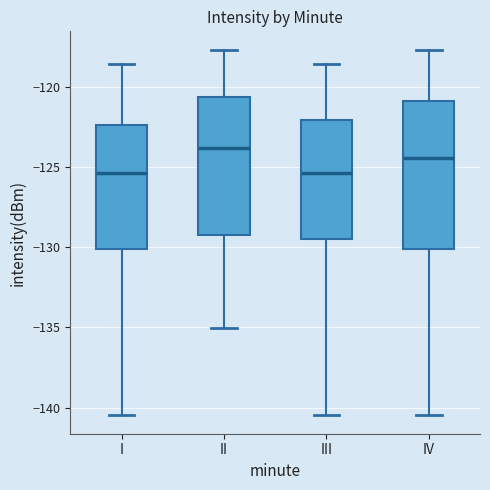

Reading left to right, transcribe this box plot: for each box, give where its median line is, the range the box spans, and where its two whiskers end, as read against the y-axis. The values are not printed on the chart, so give them approximately, as read against the axis.

I: median -125.5, box -130.0 to -122.5, whiskers -140.5 to -118.5
II: median -124.0, box -129.0 to -120.5, whiskers -135.0 to -117.5
III: median -125.5, box -129.5 to -122.0, whiskers -140.5 to -118.5
IV: median -124.5, box -130.0 to -121.0, whiskers -140.5 to -117.5